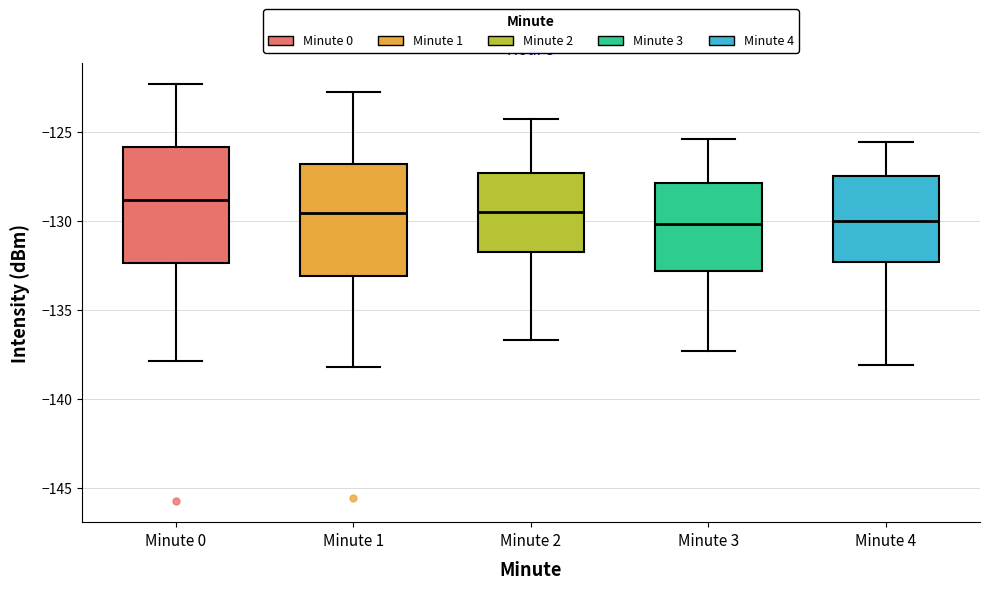

Reading left to right, transcribe this box plot: for each box, give where its median line is, the range the box spans, and where its two whiskers end, as read against the y-axis. The values are not printed on the chart, so give them approximately, as read against the axis.

Minute 0: median -129.0, box -132.5 to -126.0, whiskers -138.0 to -122.5
Minute 1: median -129.5, box -133.0 to -127.0, whiskers -138.0 to -123.0
Minute 2: median -129.5, box -132.0 to -127.5, whiskers -136.5 to -124.5
Minute 3: median -130.0, box -133.0 to -128.0, whiskers -137.5 to -125.5
Minute 4: median -130.0, box -132.5 to -127.5, whiskers -138.0 to -125.5